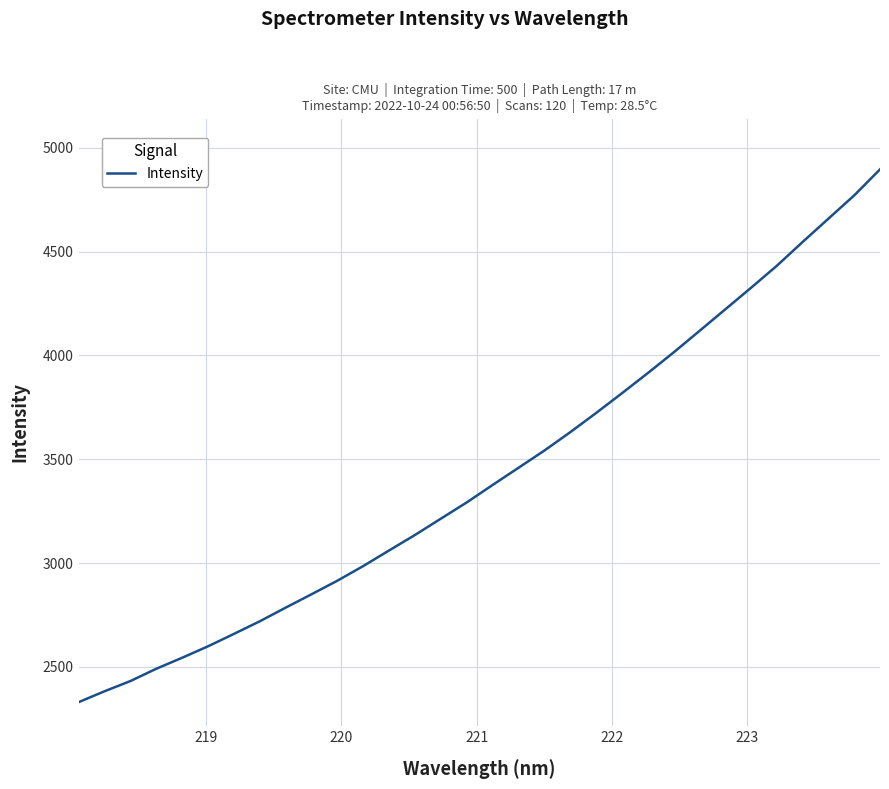

Does the chart display data point markers on the line(s)?

No